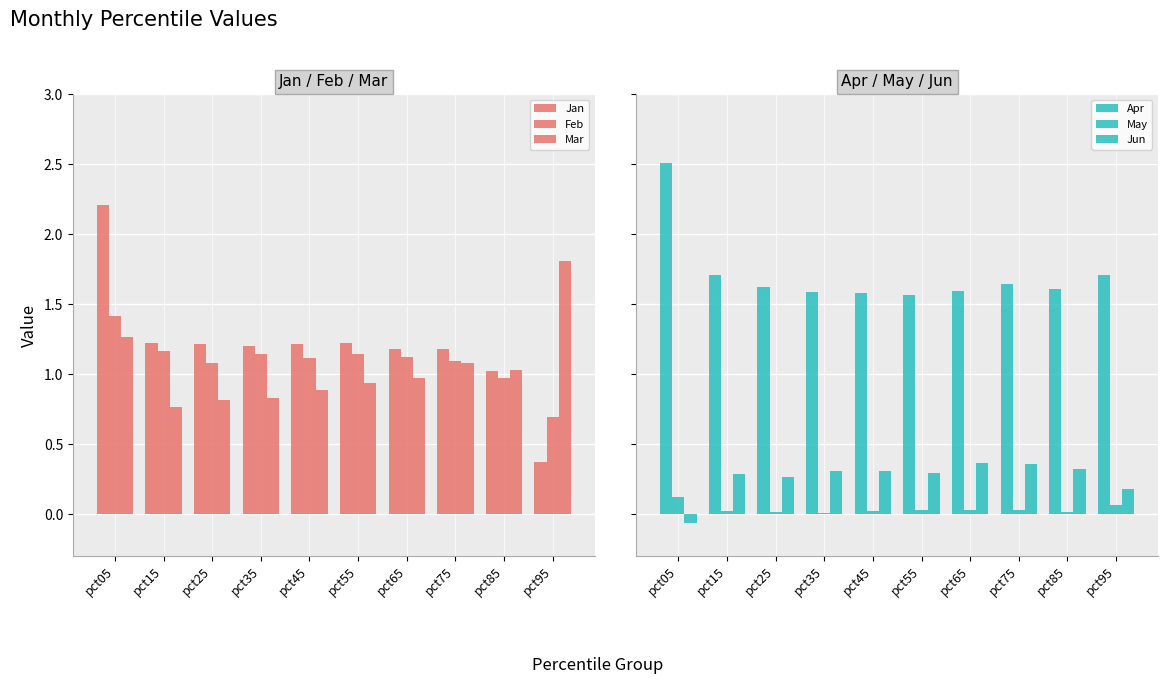

What is the maximum value shown in the chart?

2.5